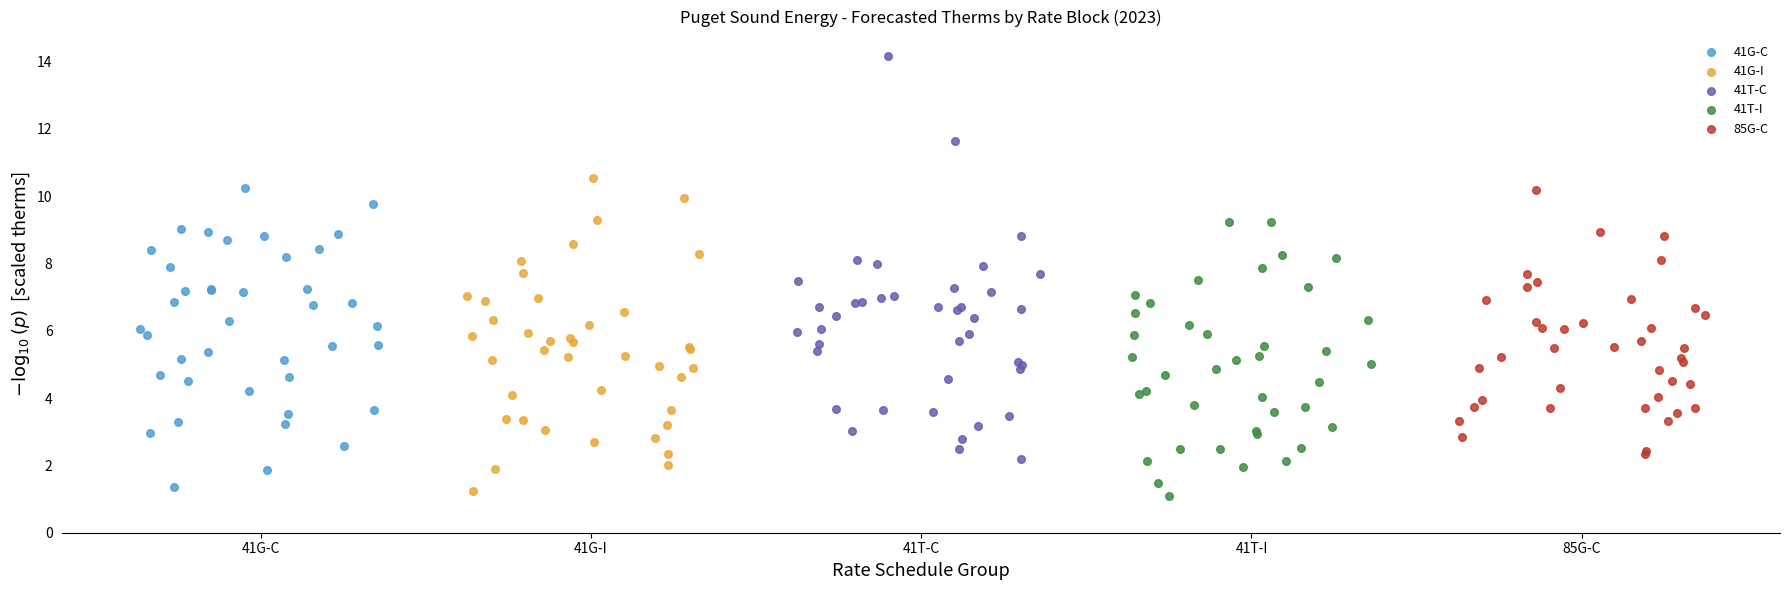

What are all the series names shown in the legend?

41G-C, 41G-I, 41T-C, 41T-I, 85G-C